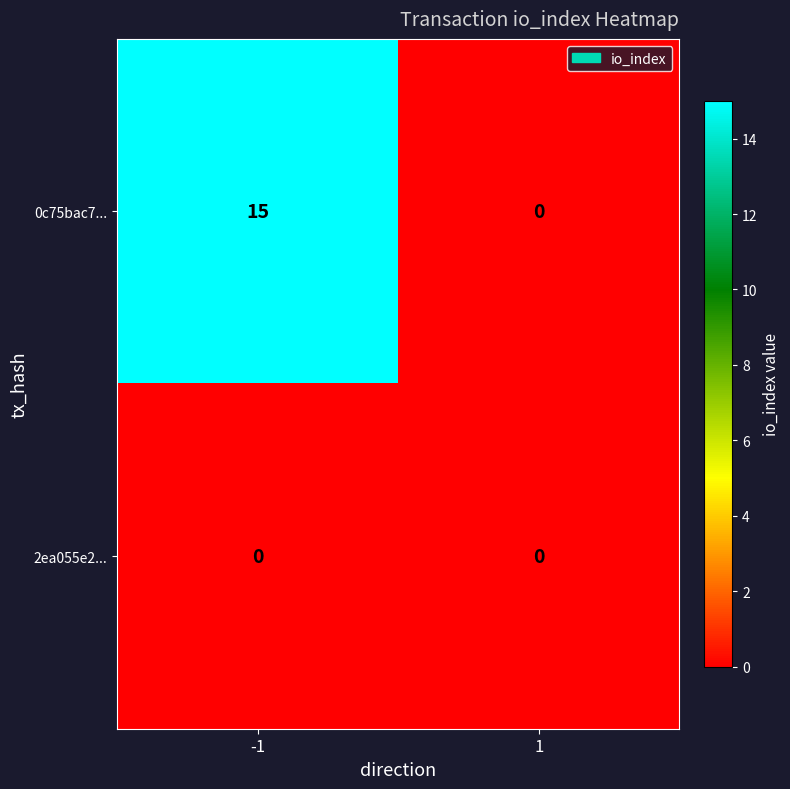

Which series has the widest spread of values?

0c75bac7...